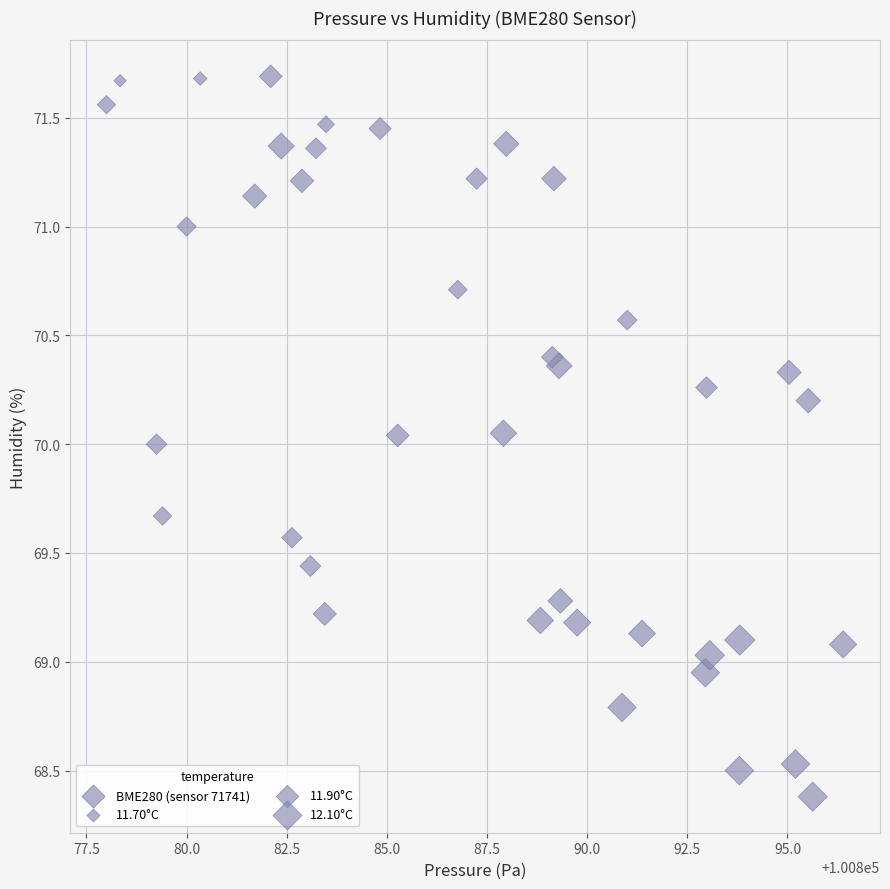

What is the range of Y values (max minus min)?

3.3